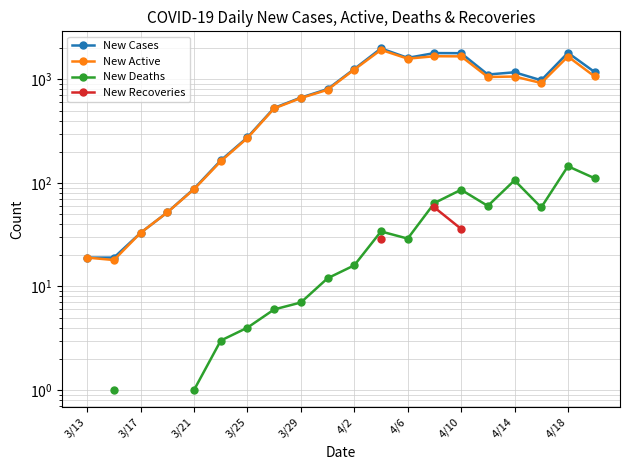

True or false: New Cases has a value of 1995.0 at 11.

True